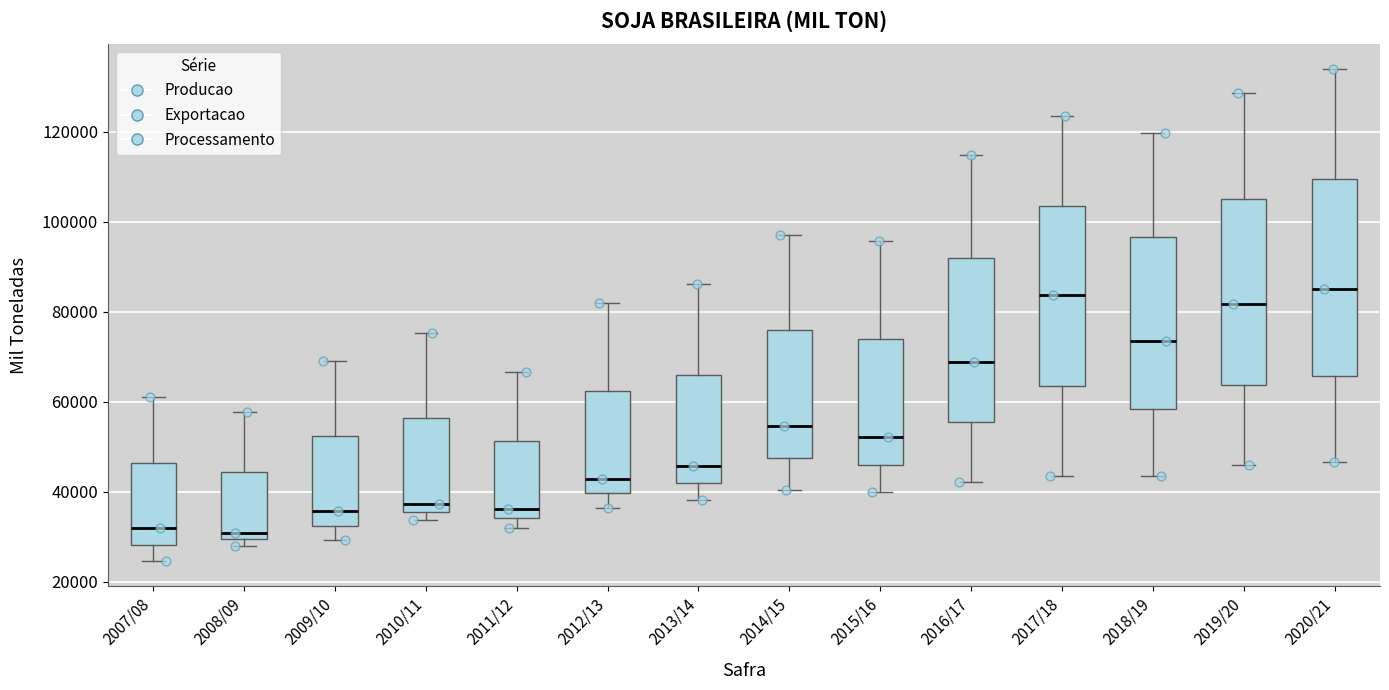

Reading left to right, read every box against the y-axis: the position of its median line, the range the box covers, and the ends of its whiskers. The values are not printed on the chart, so give them approximately, as read against the axis.

2007/08: median 32000, box 28000 to 46000, whiskers 24000 to 62000
2008/09: median 30000 (just above the box's lower edge), box 30000 to 44000, whiskers 28000 to 58000
2009/10: median 36000, box 32000 to 52000, whiskers 30000 to 70000
2010/11: median 38000, box 36000 to 56000, whiskers 34000 to 76000
2011/12: median 36000, box 34000 to 52000, whiskers 32000 to 66000
2012/13: median 42000, box 40000 to 62000, whiskers 36000 to 82000
2013/14: median 46000, box 42000 to 66000, whiskers 38000 to 86000
2014/15: median 54000, box 48000 to 76000, whiskers 40000 to 98000
2015/16: median 52000, box 46000 to 74000, whiskers 40000 to 96000
2016/17: median 68000, box 56000 to 92000, whiskers 42000 to 114000
2017/18: median 84000, box 64000 to 104000, whiskers 44000 to 124000
2018/19: median 74000, box 58000 to 96000, whiskers 44000 to 120000
2019/20: median 82000, box 64000 to 106000, whiskers 46000 to 128000
2020/21: median 86000, box 66000 to 110000, whiskers 46000 to 134000